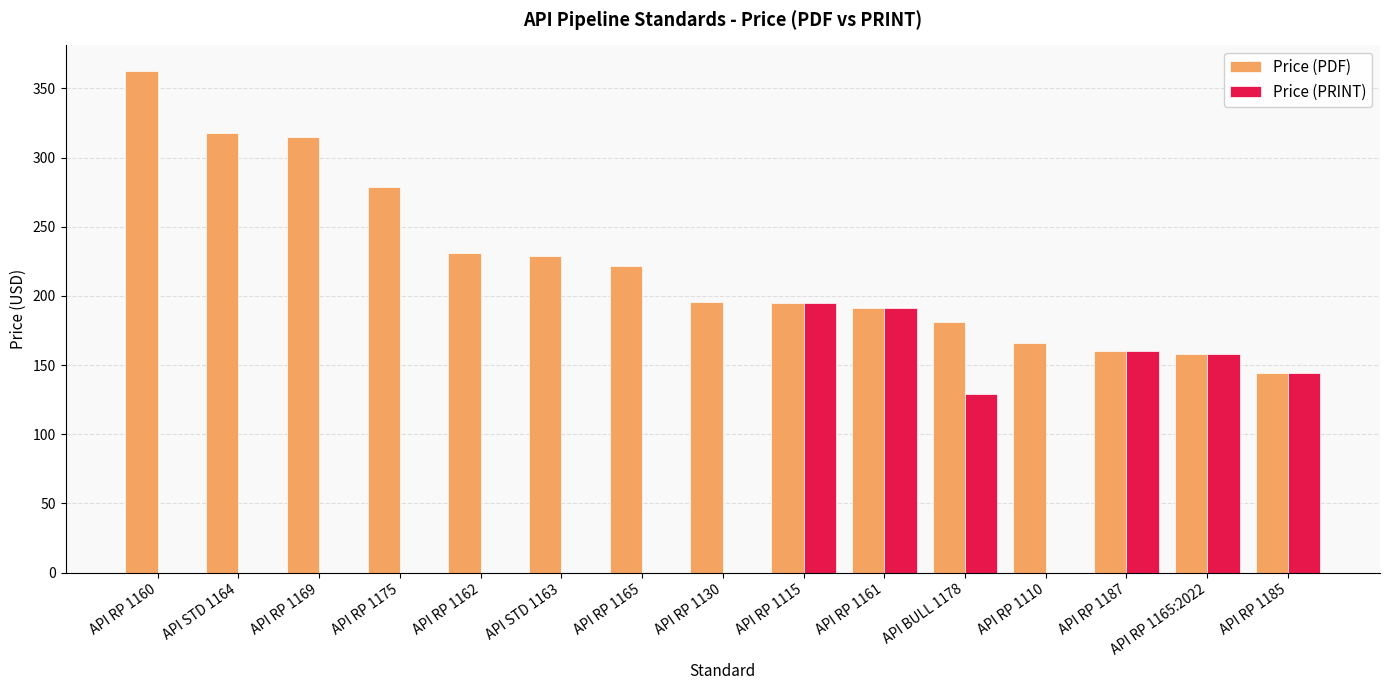

What are all the series names shown in the legend?

Price (PDF), Price (PRINT)